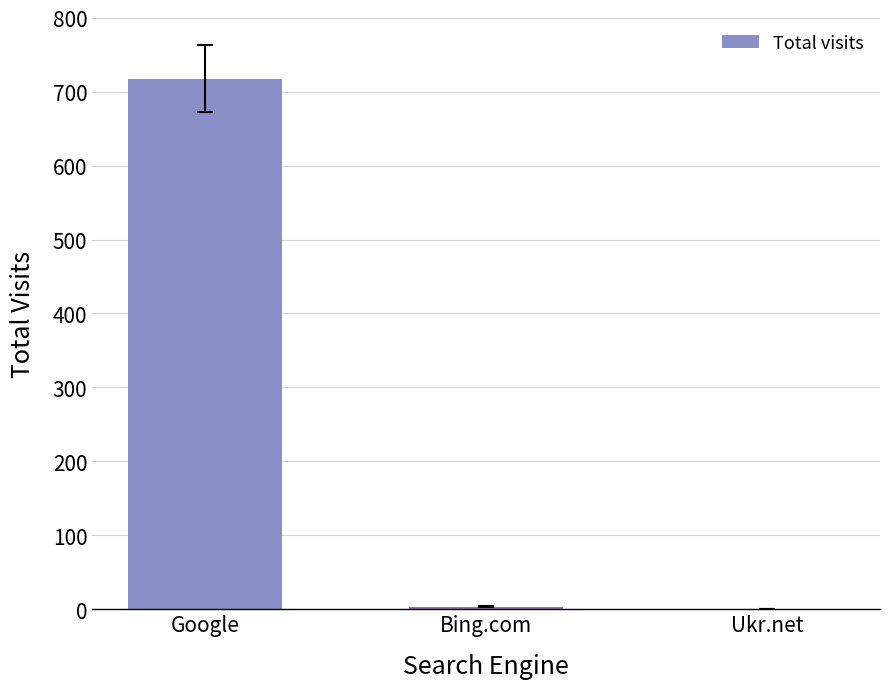

Between Google and Bing.com, which is larger?

Google